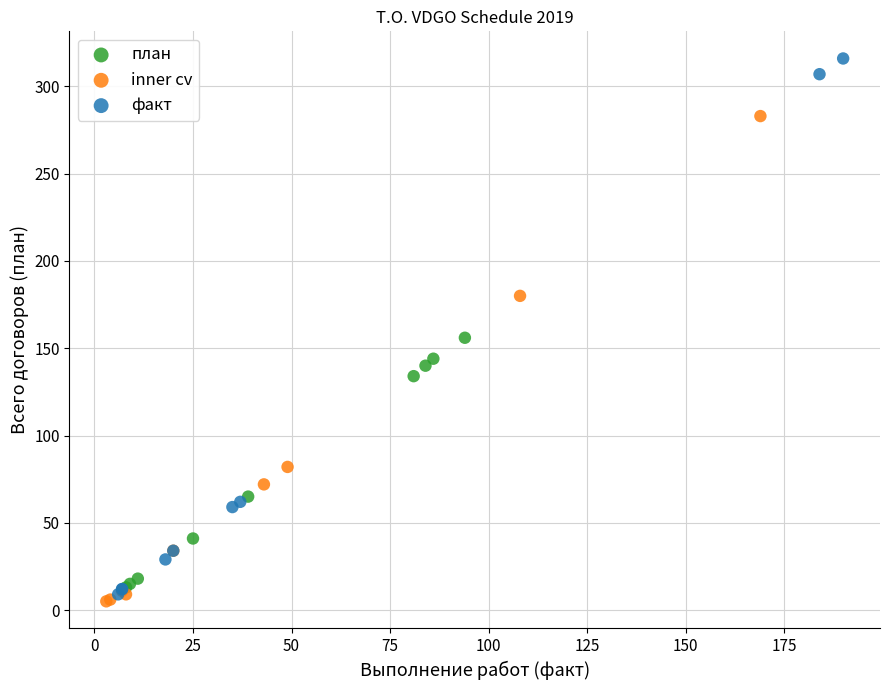

Which series has the widest spread of Y values?

факт